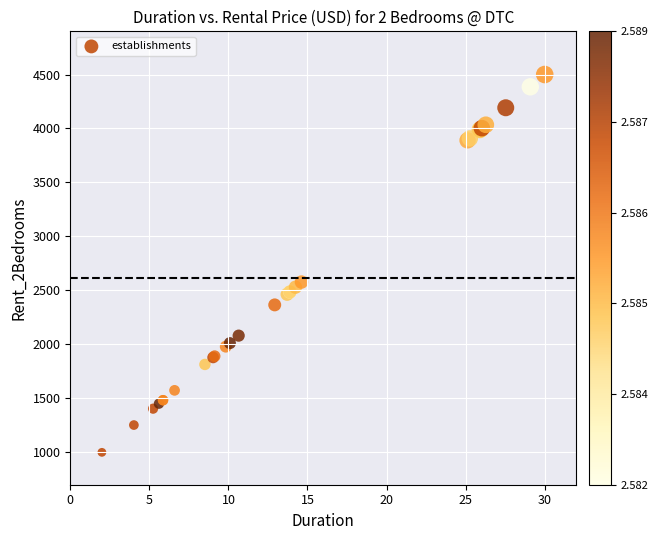

What Y value in the scatter plot is closest to 2750?

2577.2